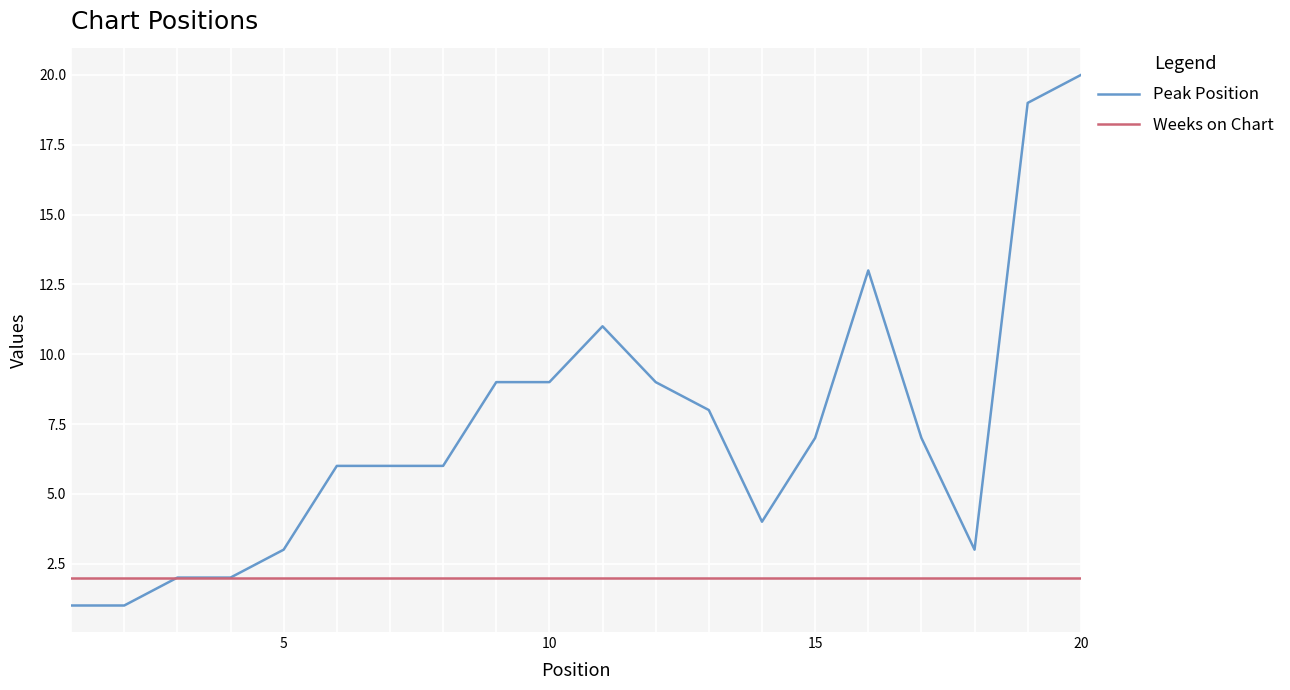

Rank the series by their maximum value, from highest to lowest.

Peak Position, Weeks on Chart